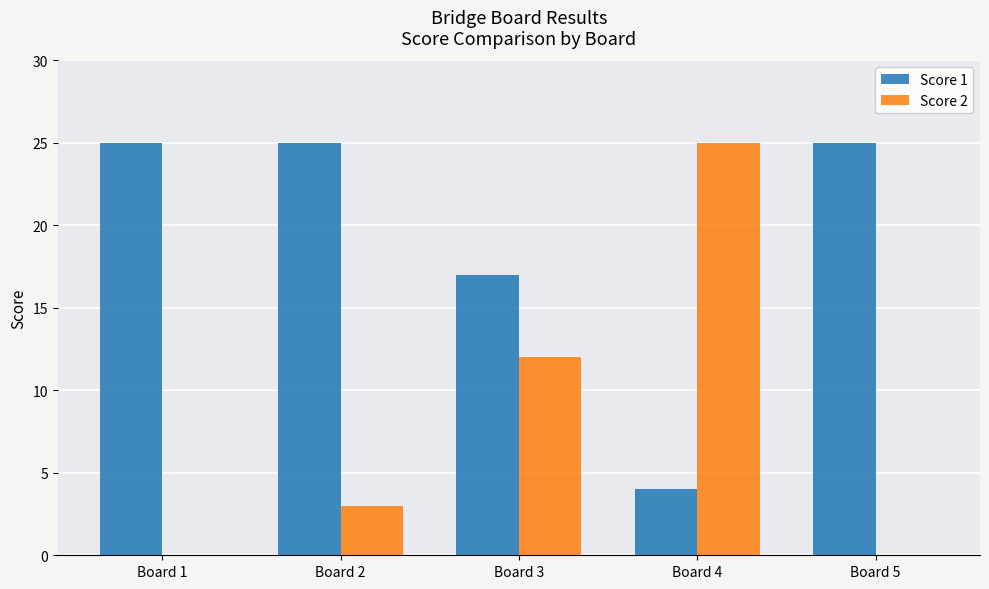

At which label does Score 2 reach its peak?

Board 4